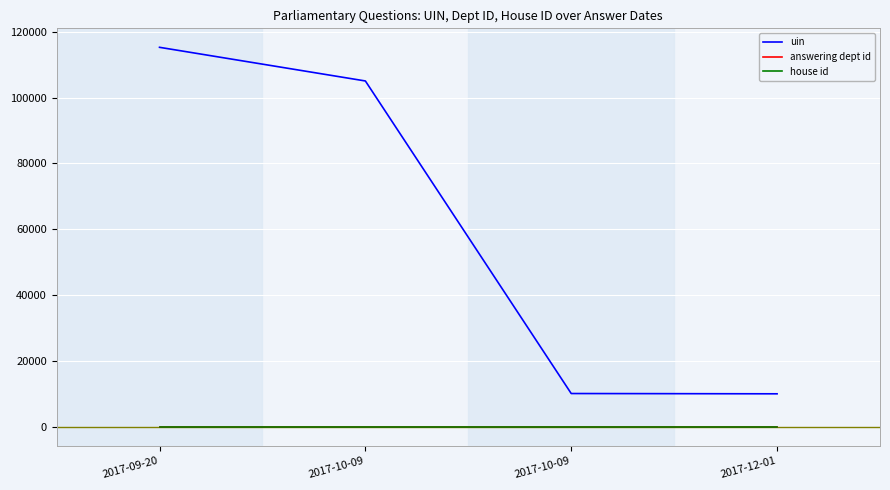

What is the lowest value of the uin series?

10038